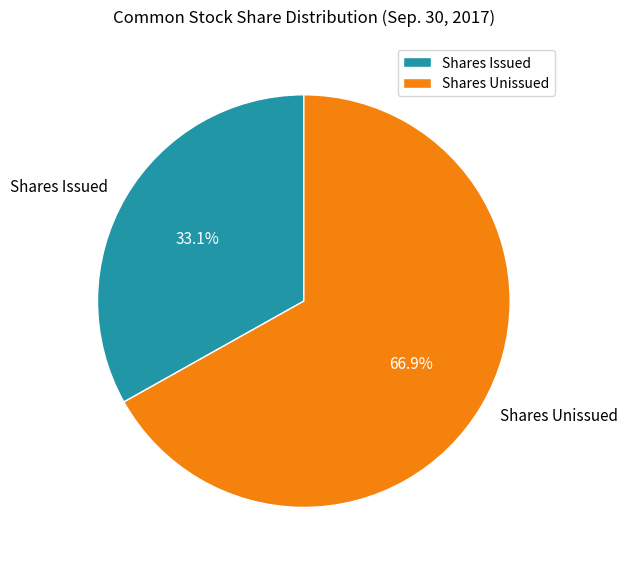

What percentage is NOT represented by Shares Unissued?

33.1%